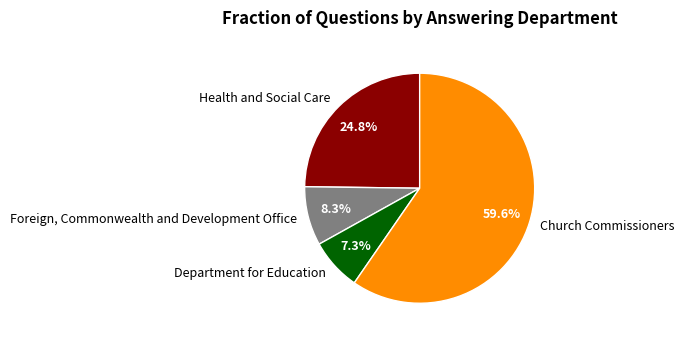

Count the number of slices in the pie.

4